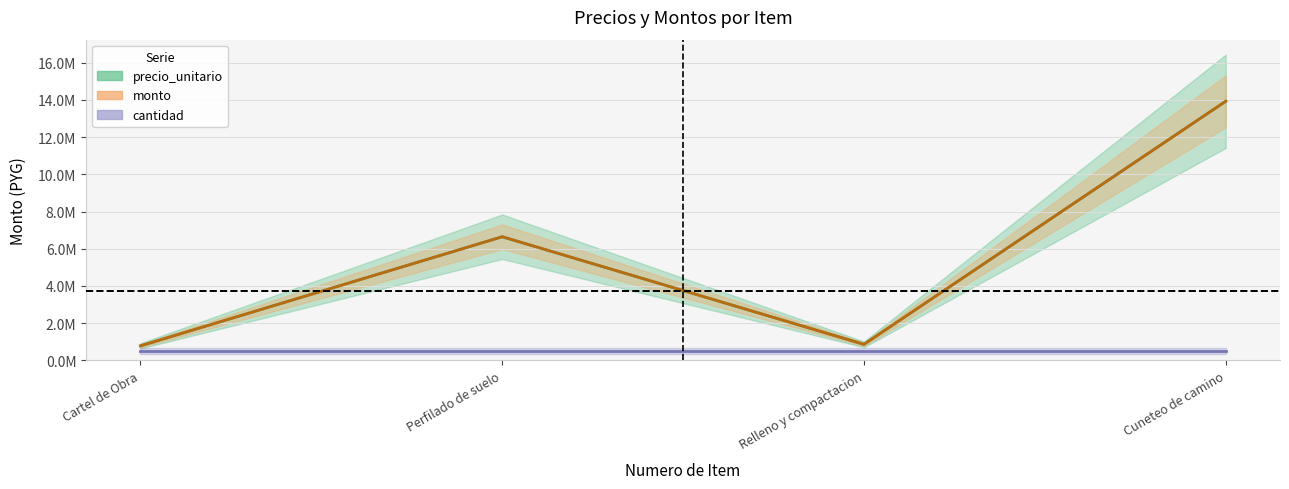

What is the difference between the maximum and minimum values in the precio_unitario series?

13146000